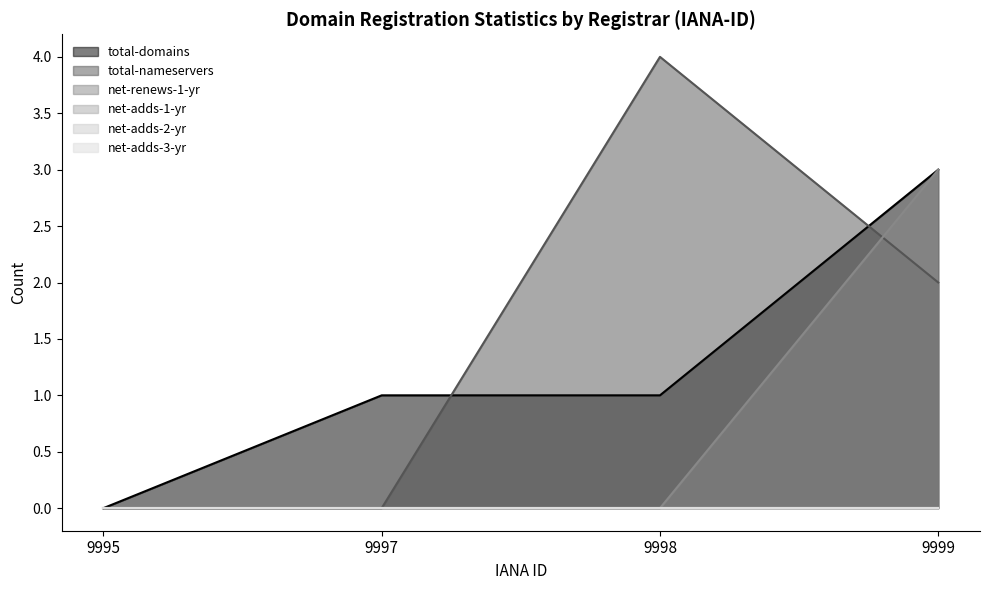

Does the chart display data point markers on the line(s)?

No